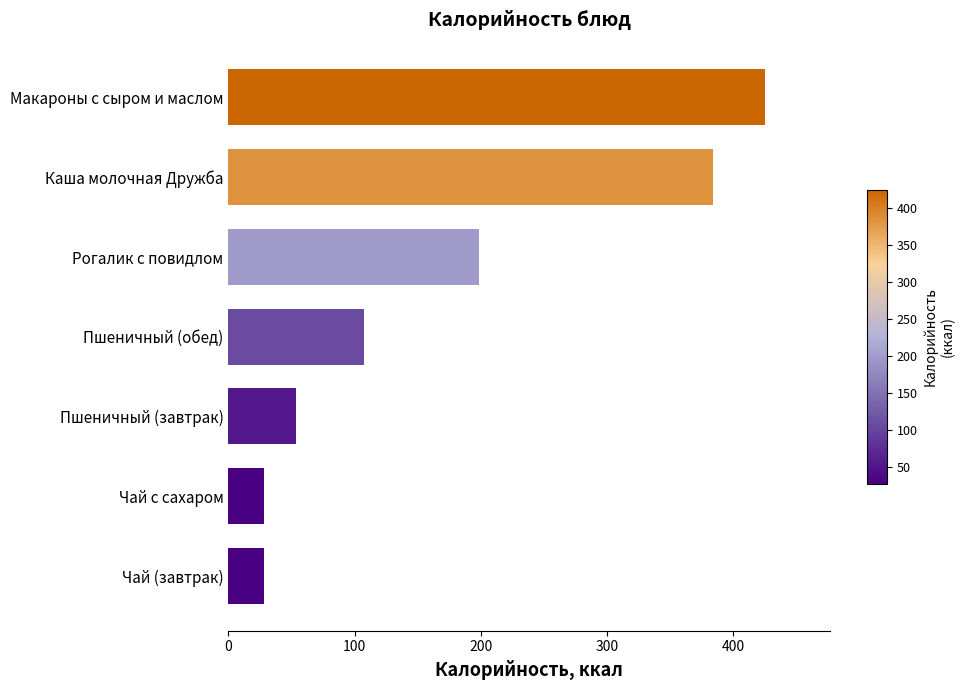

Reading bottom to top, extract all data points from this chart.

Чай (завтрак)=28.0	Чай с сахаром=28.0	Пшеничный (завтрак)=53.6	Пшеничный (обед)=107.2	Рогалик с повидлом=198.8	Каша молочная Дружба=383.8	Макароны с сыром и маслом=425.4